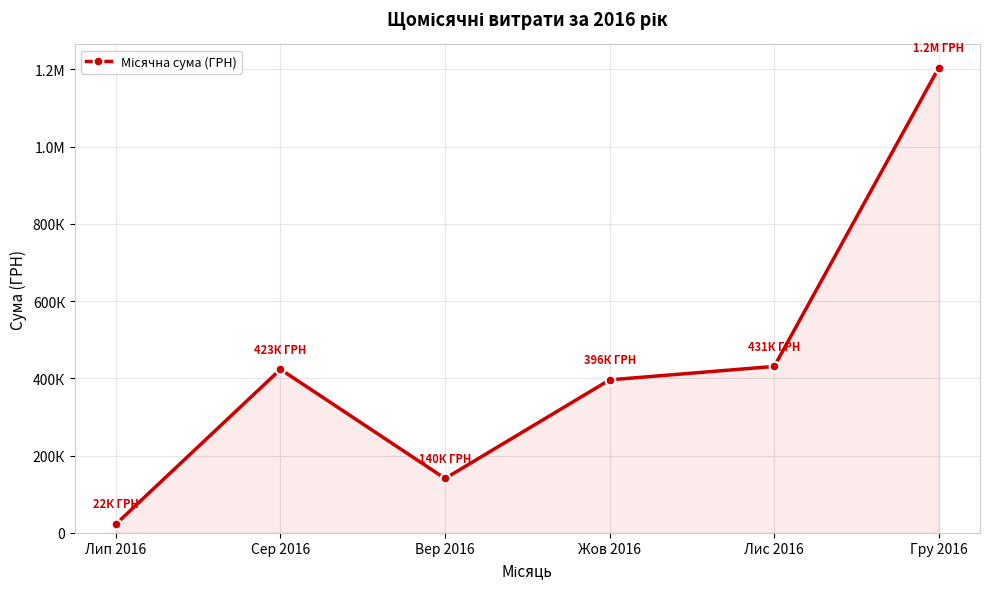

What is the average value?

436268.4